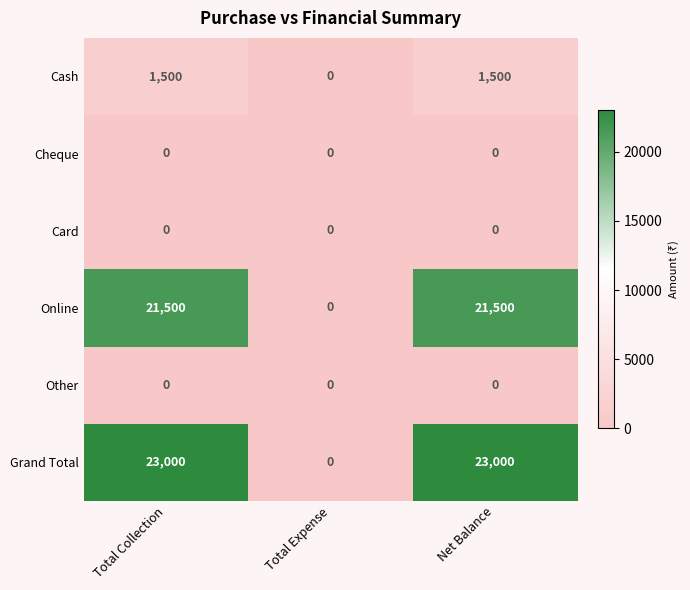

Between Total Expense and Net Balance, which series saw the biggest shift?

Grand Total